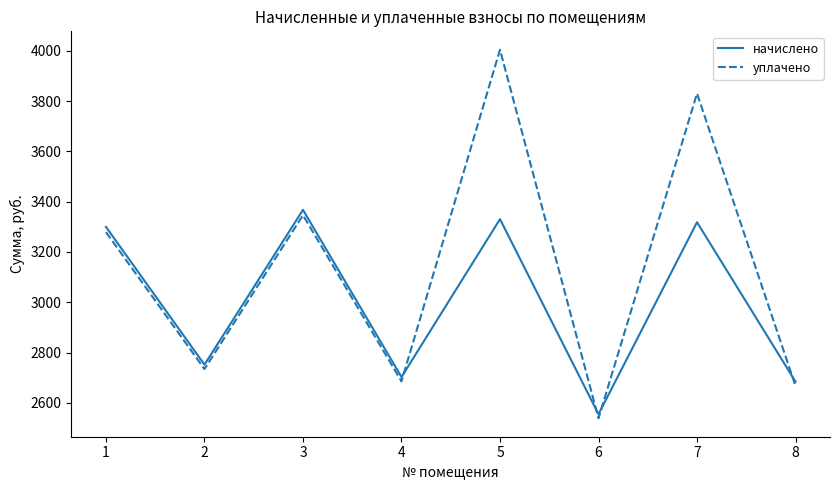

Where do начислено and уплачено first cross each other?

4 and 5